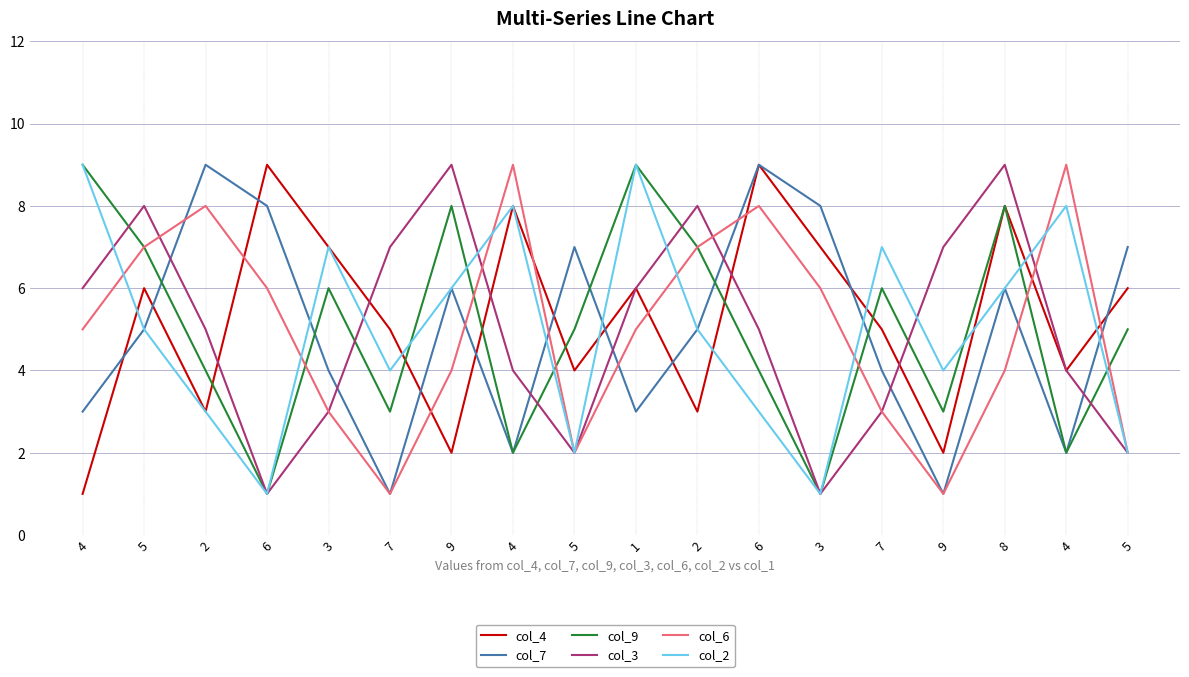

The col_4 series shows 8 at 4. True or false?

True